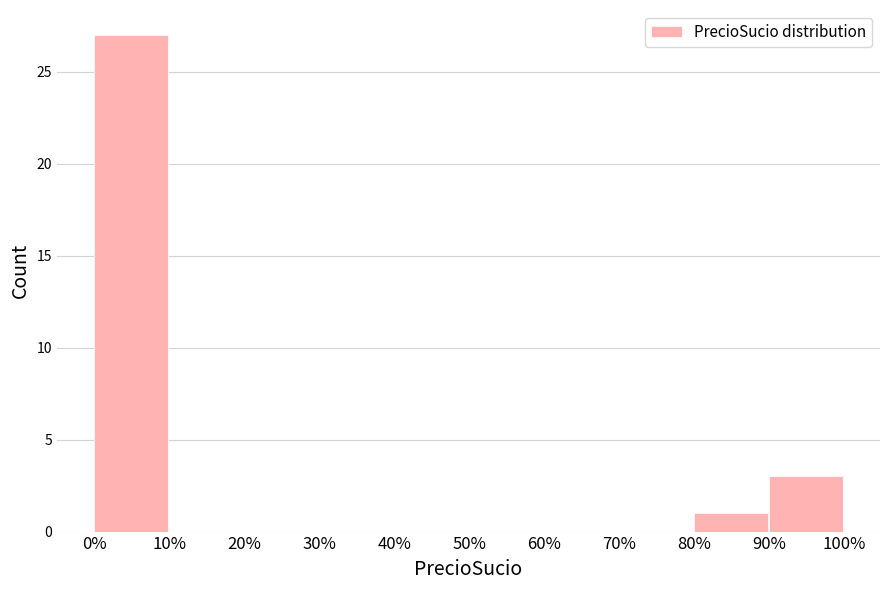

Reading left to right, what are all the values shown in this chart?

0%=27	10%=0	20%=0	30%=0	40%=0	50%=0	60%=0	70%=0	80%=1	90%=3